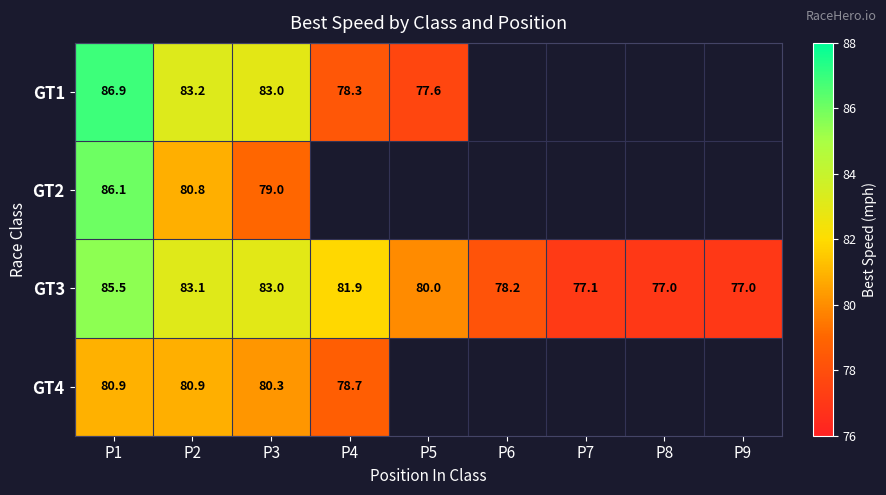

What is the maximum value for GT2?

86.1